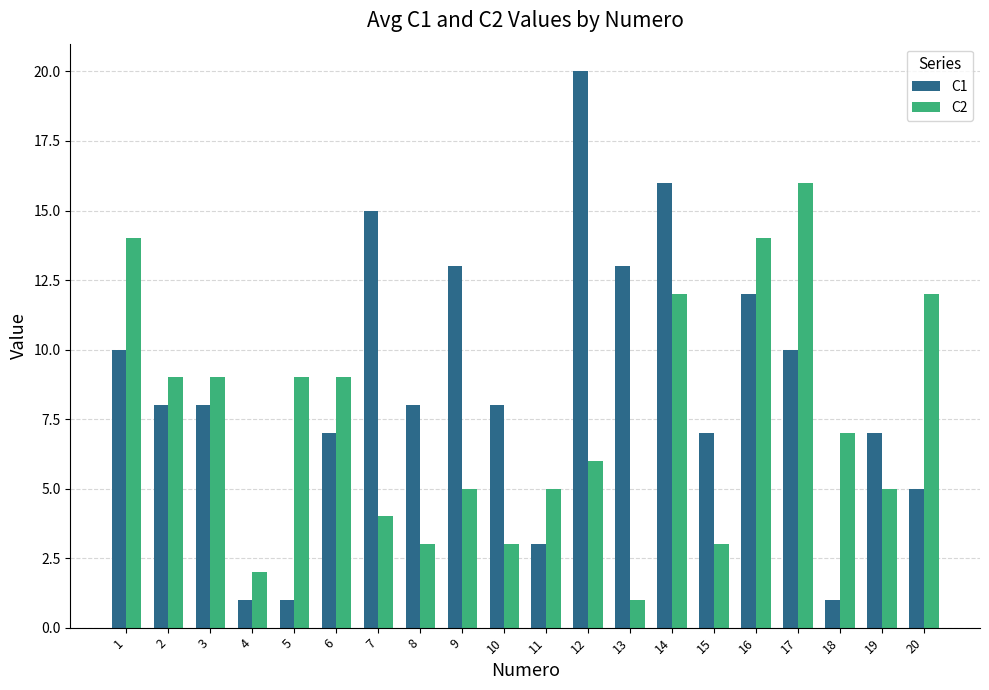

What is the difference between the highest and lowest values at 4?

1